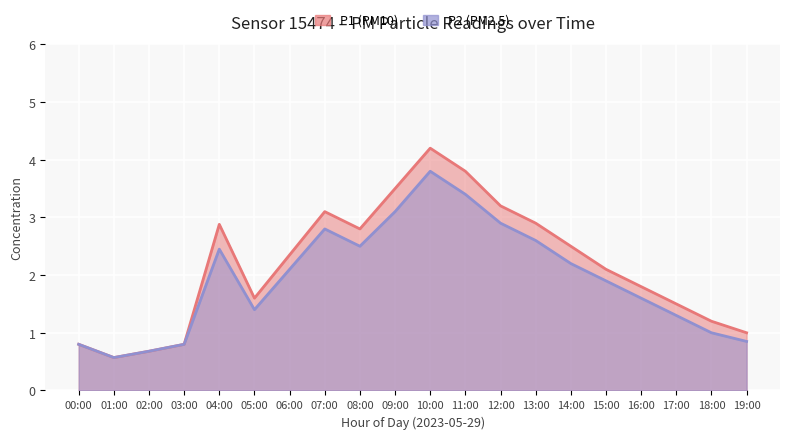

True or false: P2 has a value of 2.8 at 06:00.

False